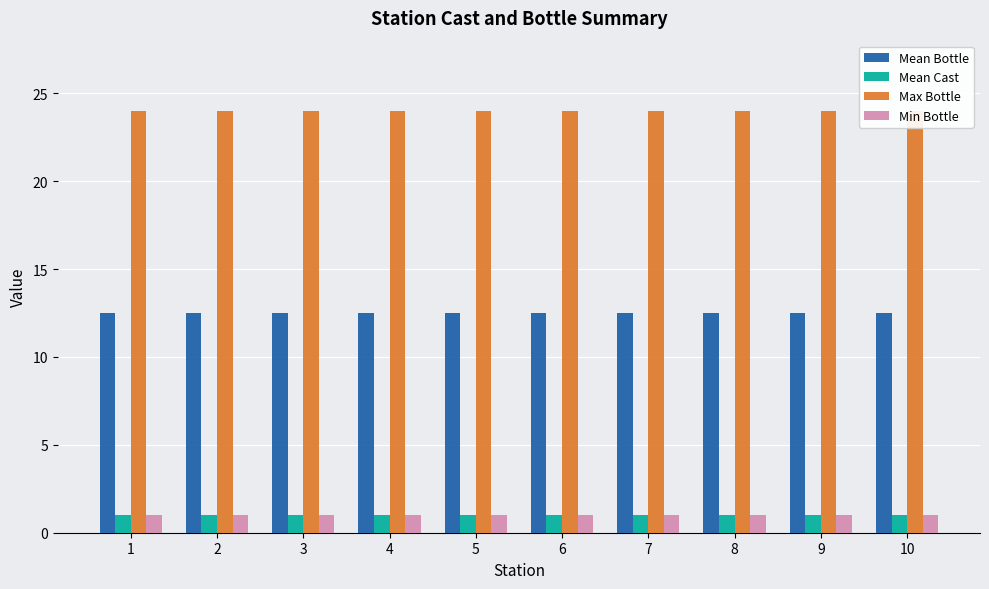

Reading left to right, what are all the values shown in this chart?

Mean Bottle: 12.5	12.5	12.5	12.5	12.5	12.5	12.5	12.5	12.5	12.5
Mean Cast: 1.0	1.0	1.0	1.0	1.0	1.0	1.0	1.0	1.0	1.0
Max Bottle: 24.0	24.0	24.0	24.0	24.0	24.0	24.0	24.0	24.0	24.0
Min Bottle: 1.0	1.0	1.0	1.0	1.0	1.0	1.0	1.0	1.0	1.0